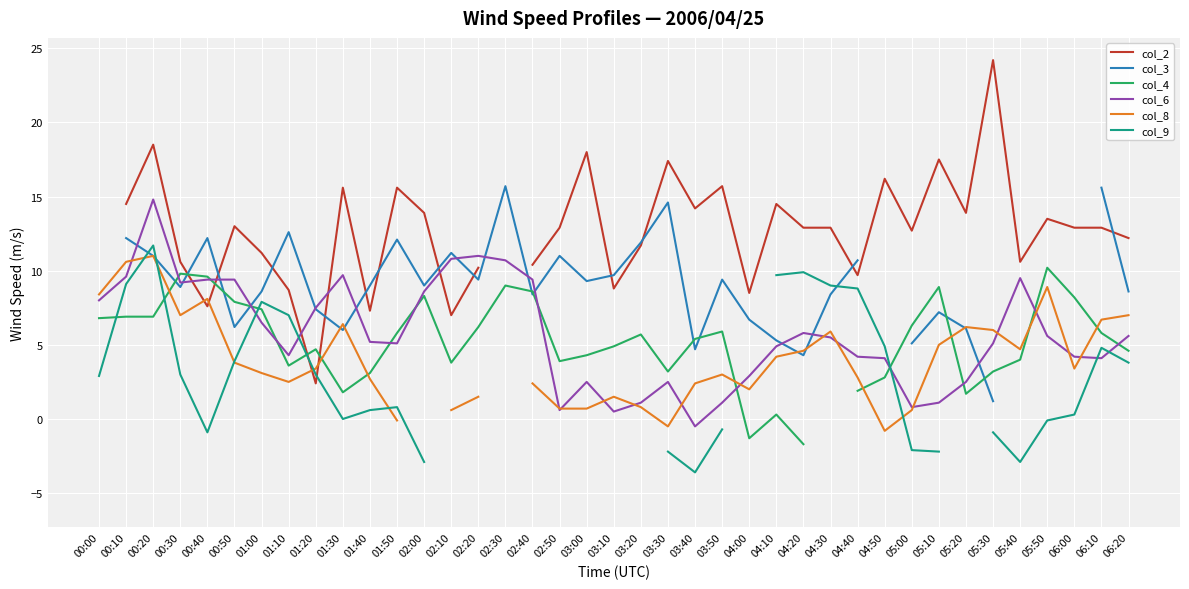

How many positive values does the col_4 series have?

36